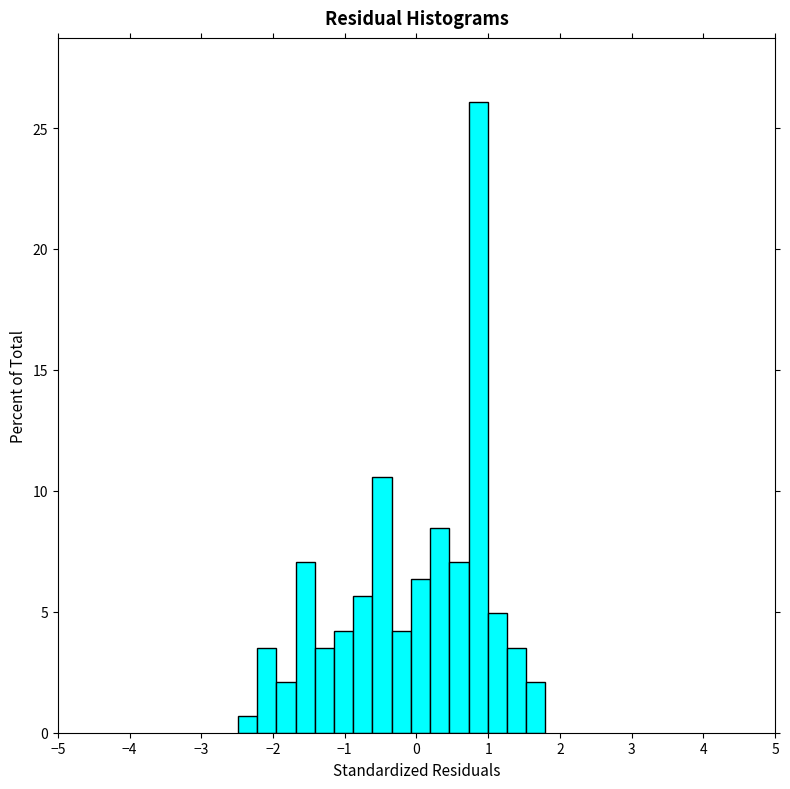

Around what value on the x-axis is the tallest bar? Give the approximate position of its centre, as read against the axis.

0.9